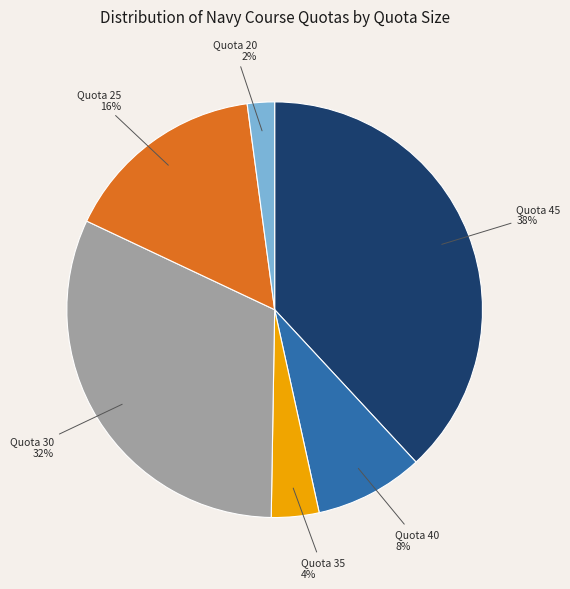

Between Quota 45 and Quota 30, which is larger?

Quota 45